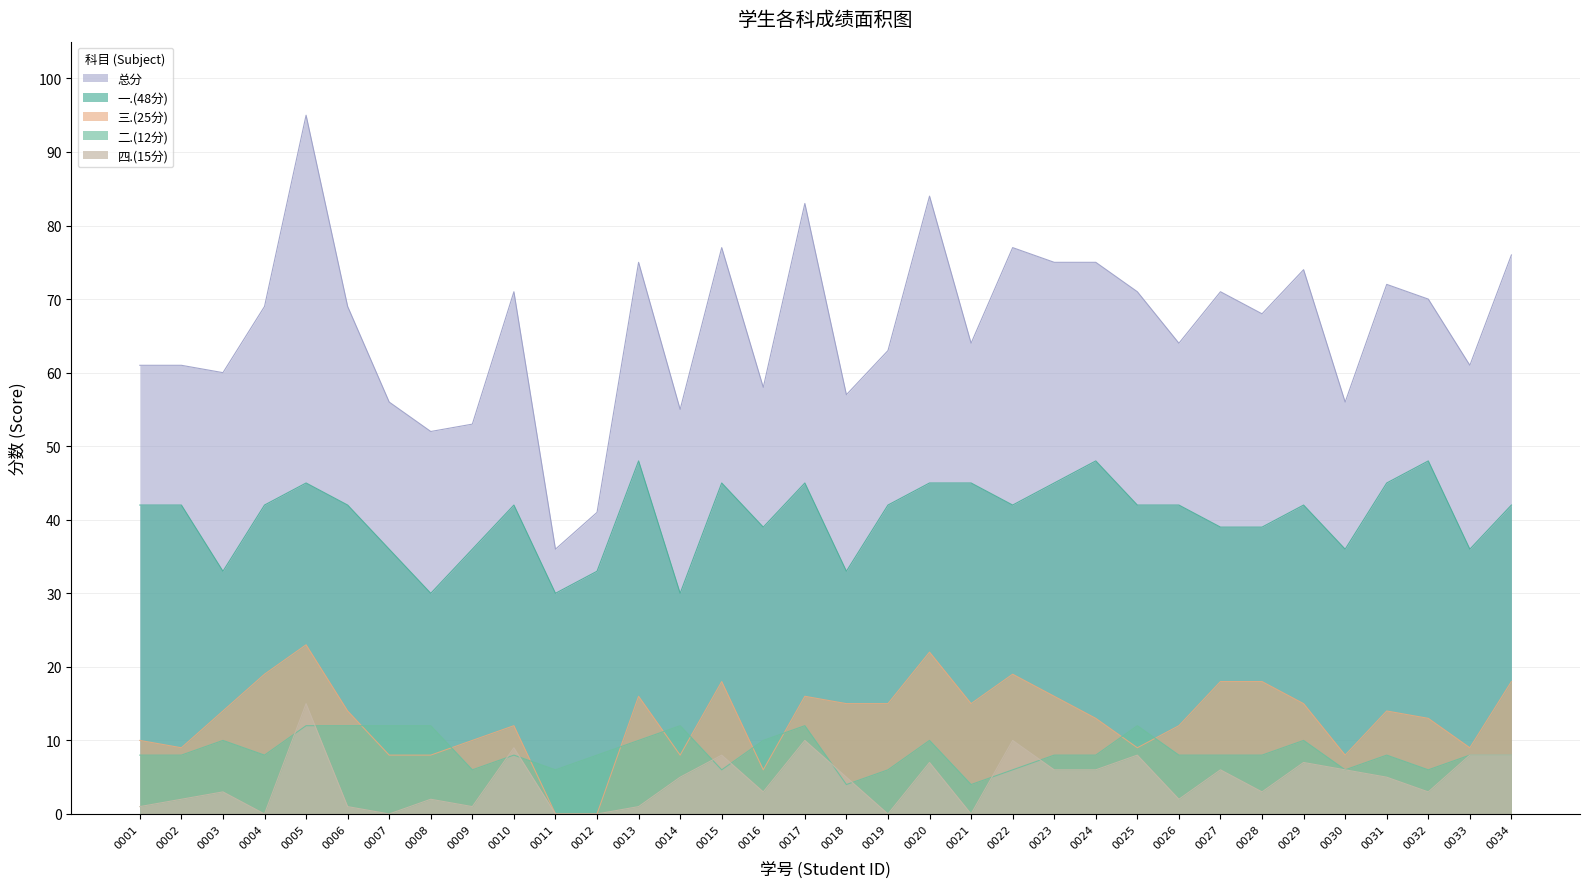

How many categories are shown in the chart?

34